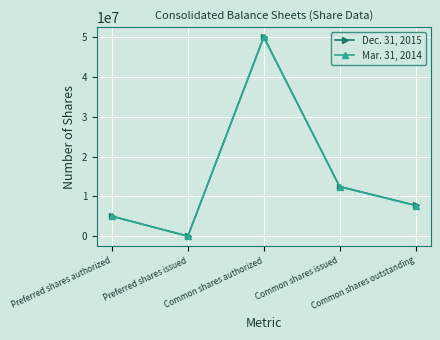

What is the sum of the Dec. 31, 2015 values at Preferred shares issued and Common shares authorized?

50000000